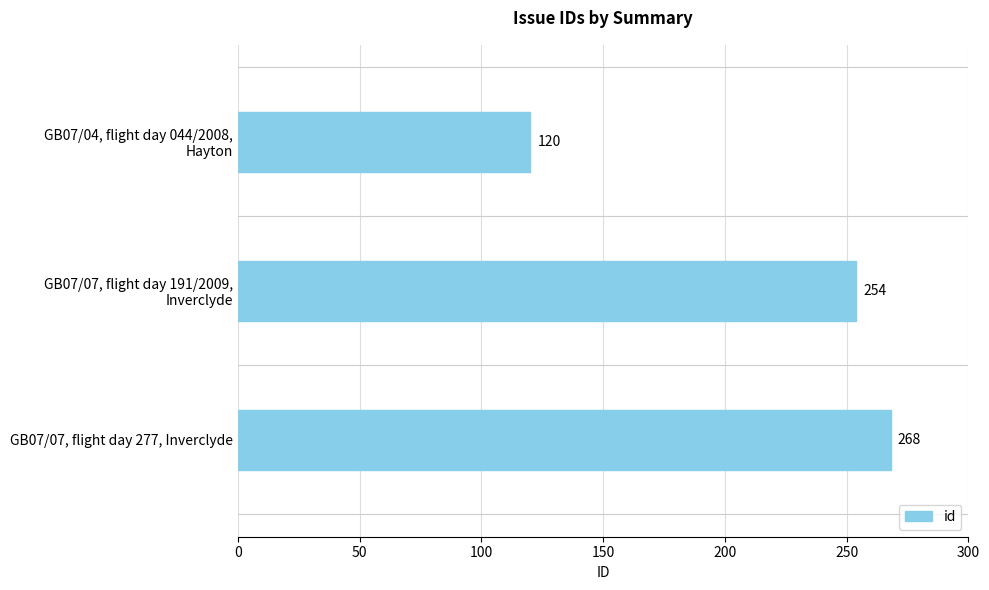

Reading bottom to top, what are all the values shown in this chart?

268	254	120